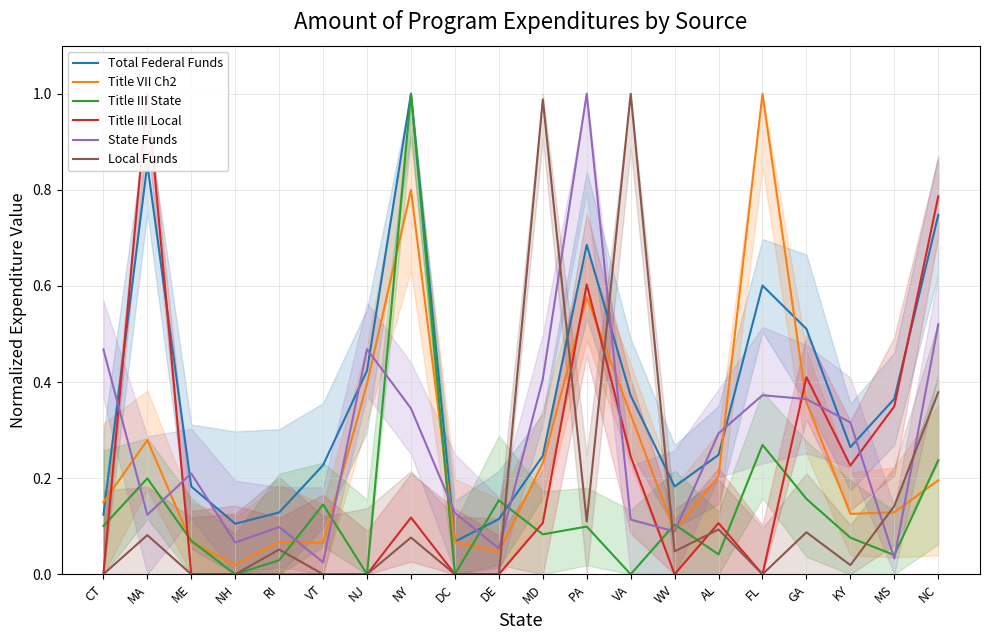

True or false: Title III State and Local Funds intersect in this chart.

True